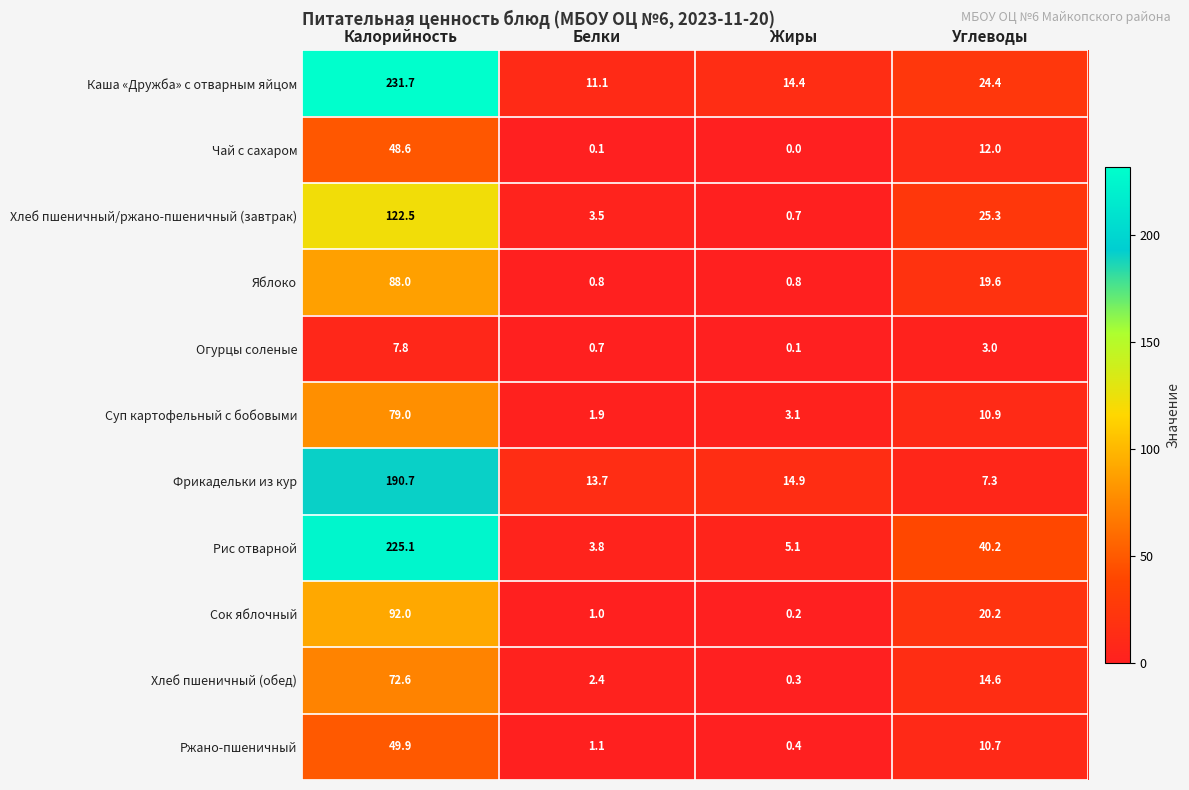

List the series in order of their peak value, highest first.

Каша «Дружба» с отварным яйцом, Рис отварной, Фрикадельки из кур, Хлеб пшеничный/ржано-пшеничный (завтрак), Сок яблочный, Яблоко, Суп картофельный с бобовыми, Хлеб пшеничный (обед), Ржано-пшеничный, Чай с сахаром, Огурцы соленые